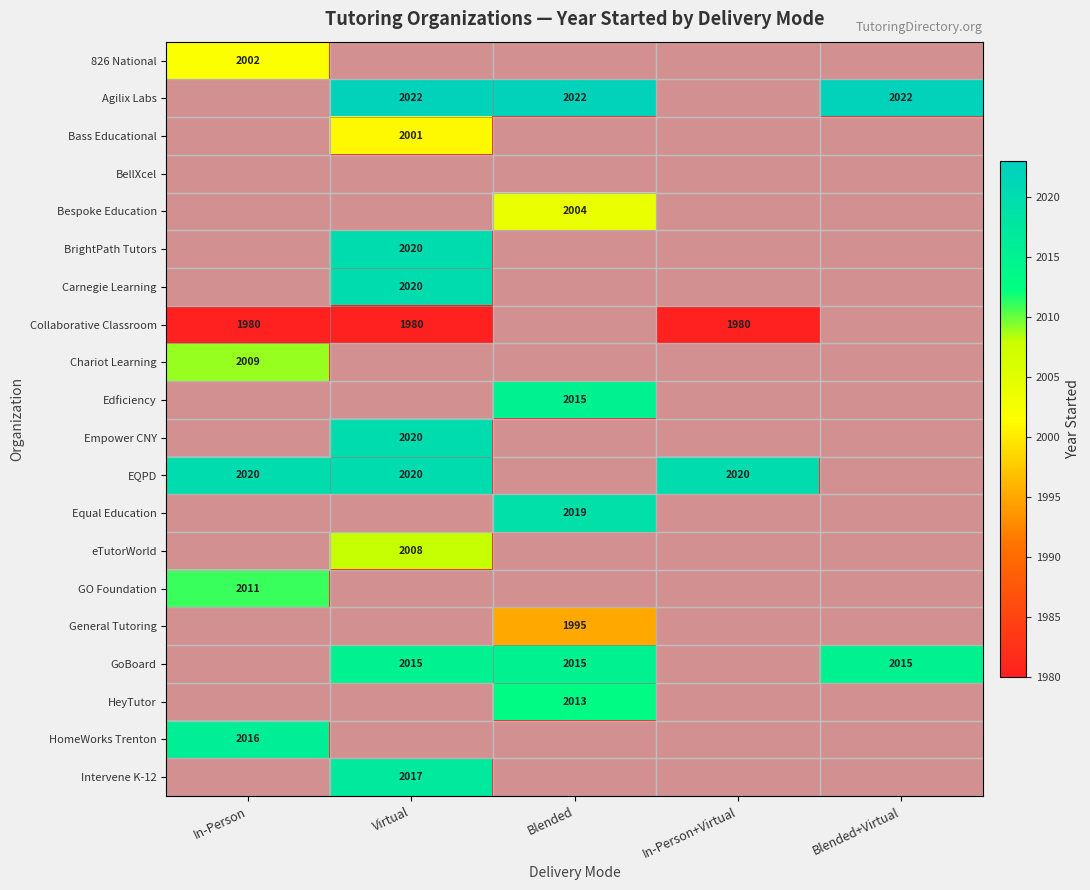

Count the number of data series in this chart.

20